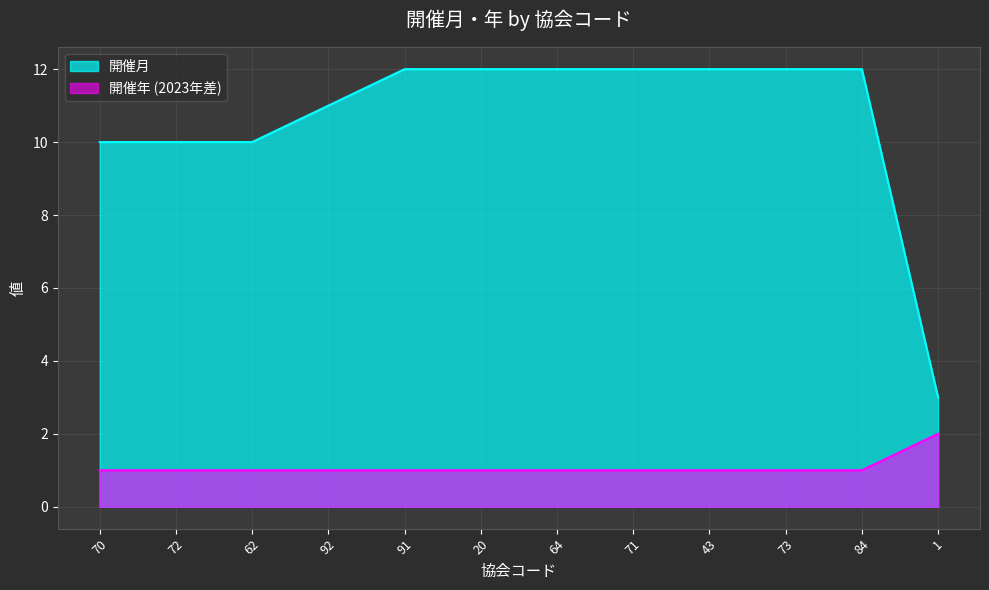

Which series has the largest total across all categories?

開催月